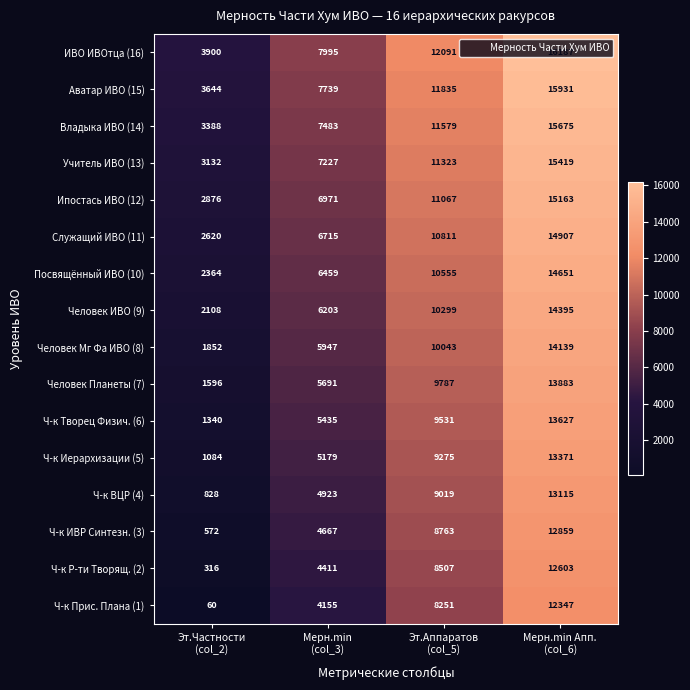

At how many categories does at least one series exceed 11506?

2